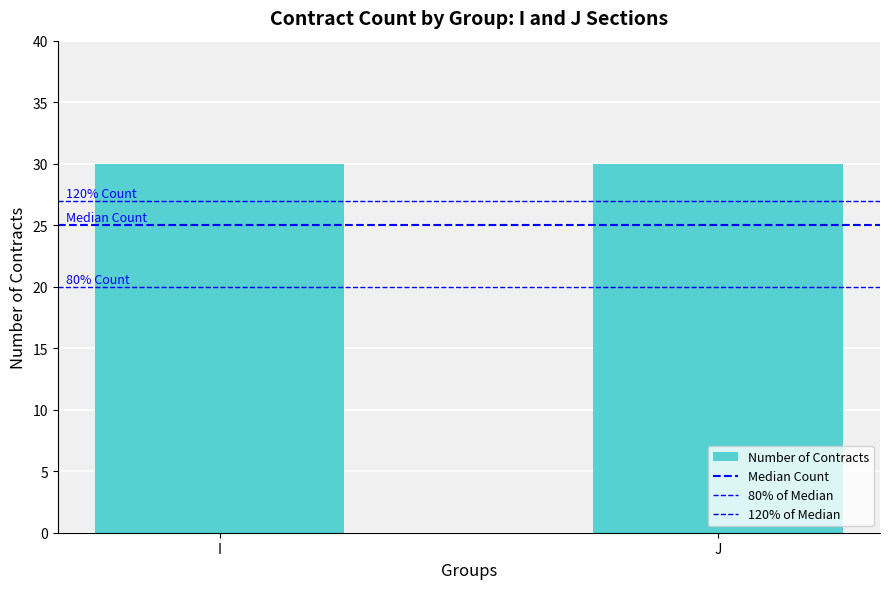

What is the minimum value for 120% of Median?

27